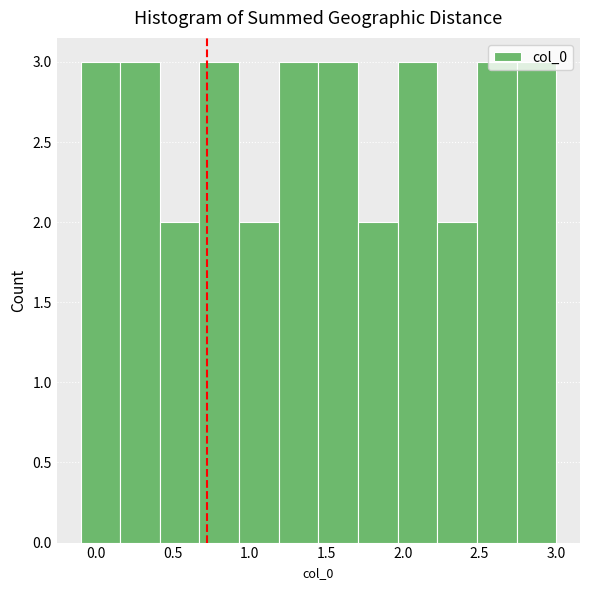

Reading left to right, transcribe this chart: for each bar, give the range it covers on the x-axis and its height. Neither the bar edges nor the heights are printed on the chart, so give them approximately, as read against the axes.

-0.10 to 0.15: 3
0.15 to 0.40: 3
0.40 to 0.70: 2
0.70 to 0.95: 3
0.95 to 1.20: 2
1.20 to 1.45: 3
1.45 to 1.70: 3
1.70 to 1.95: 2
1.95 to 2.25: 3
2.25 to 2.50: 2
2.50 to 2.75: 3
2.75 to 3.00: 3